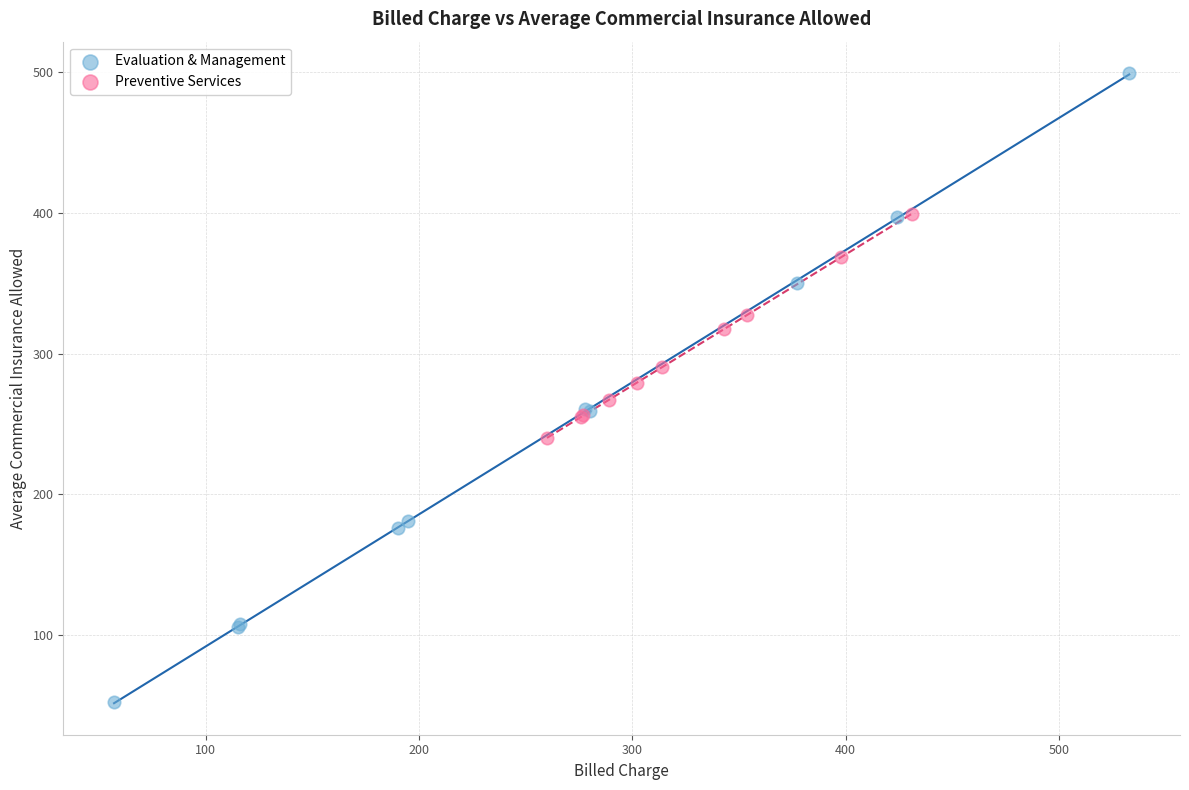

Which series contains the highest Y value?

Evaluation & Management